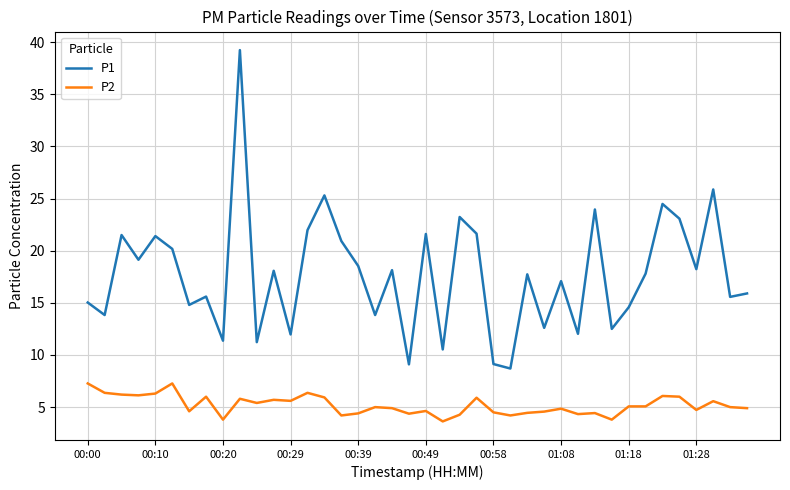

Which series has the largest total across all categories?

P1